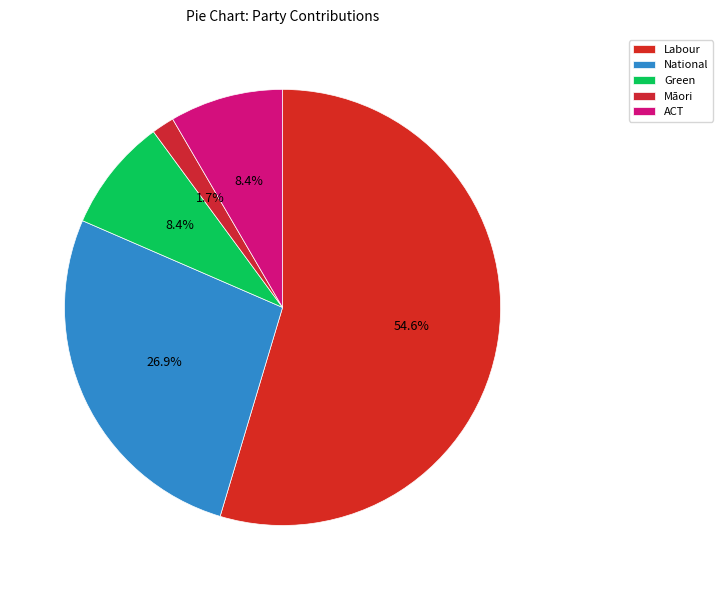

Approximately how many times larger is the value at National compared to ACT?

3.2